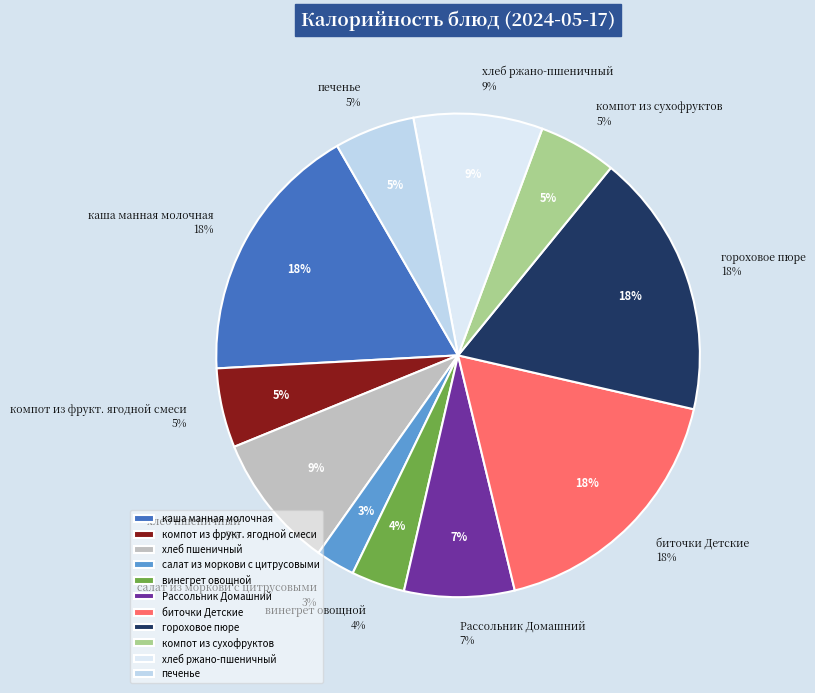

What percentage is the Рассольник Домашний slice, to the nearest percent?

7%